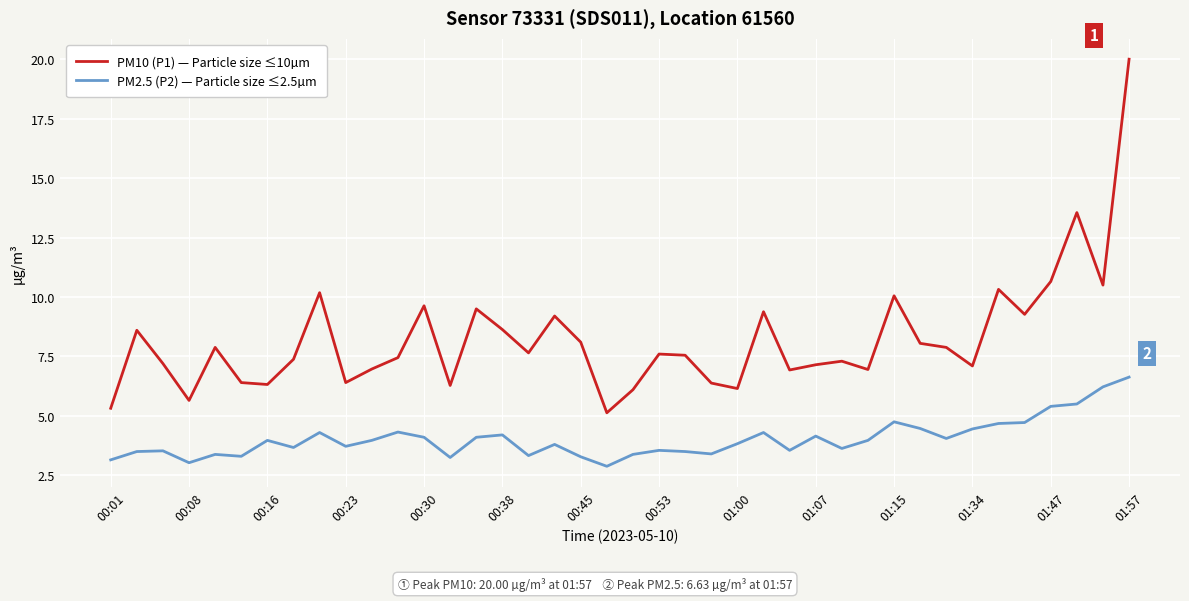

What is the difference between the maximum and minimum values in the PM10 (P1) — Particle size ≤10µm series?

14.9